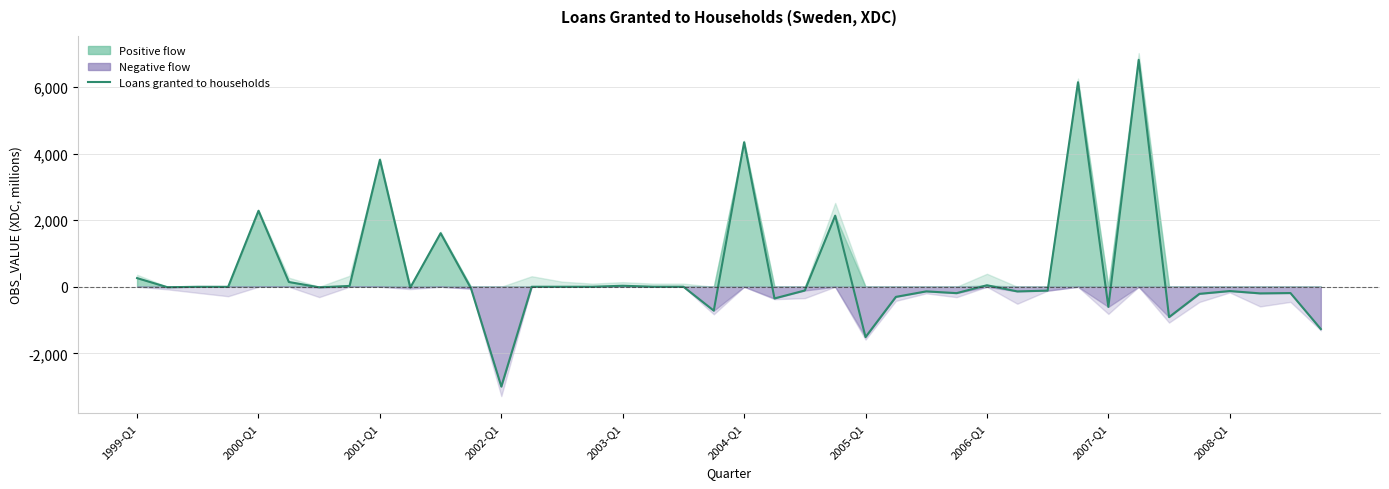

Reading left to right, list all the values displayed in this chart.

260	-15	-1	-2	2283	143	-18	25	3815	-26	1609	-48	-3000	0	0	0	30	1	1	-718	4342	-351	-112	2136	-1512	-304	-139	-192	45	-140	-116	6144	-605	6817	-912	-213	-129	-199	-189	-1271